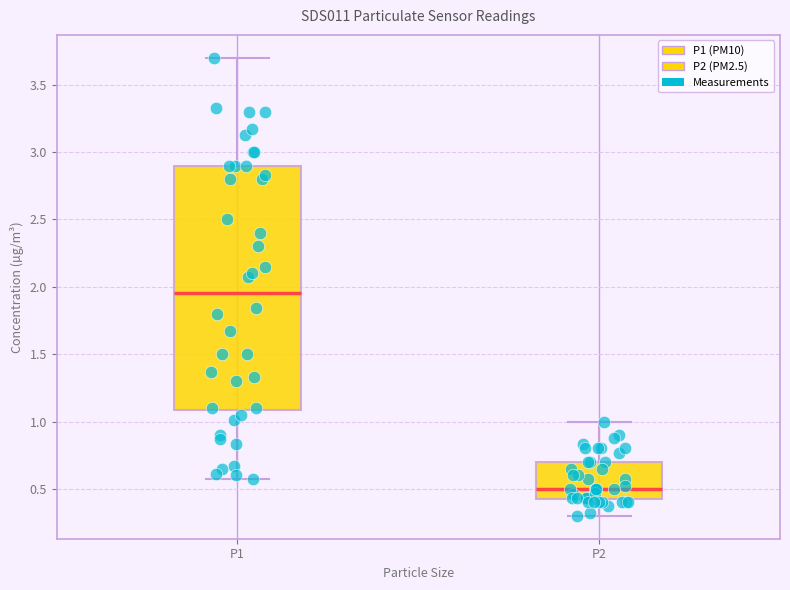

Where is the lower edge of the box for P1 on the y-axis? The values are not printed on the chart, so give them approximately, as read against the axis.

1.10